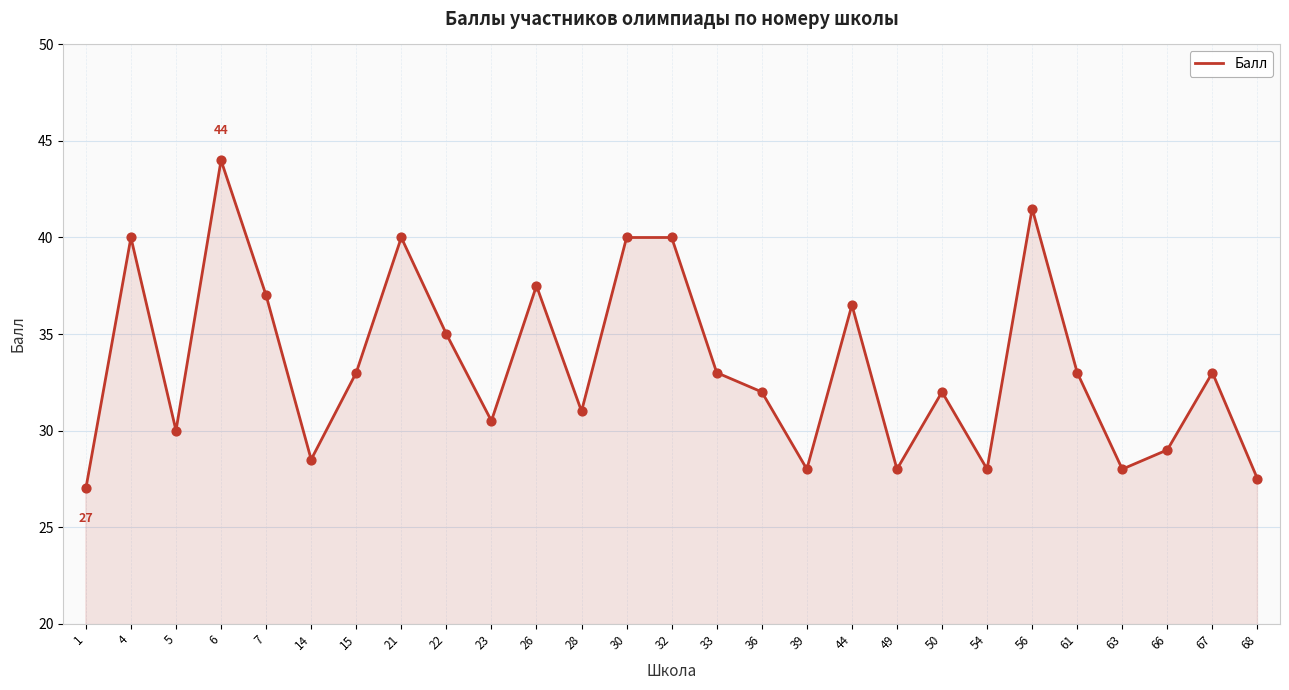

Approximately how many times larger is the value at 28 compared to 63?

1.1